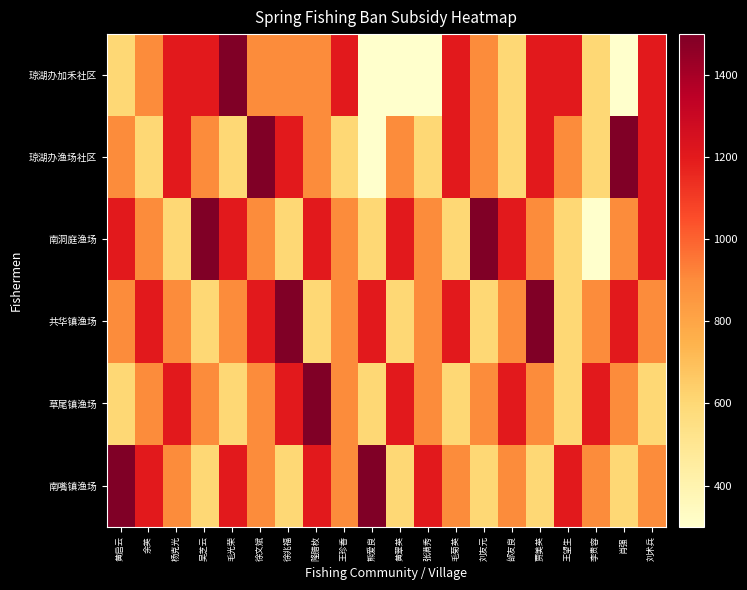

How many distinct data groups are displayed?

6